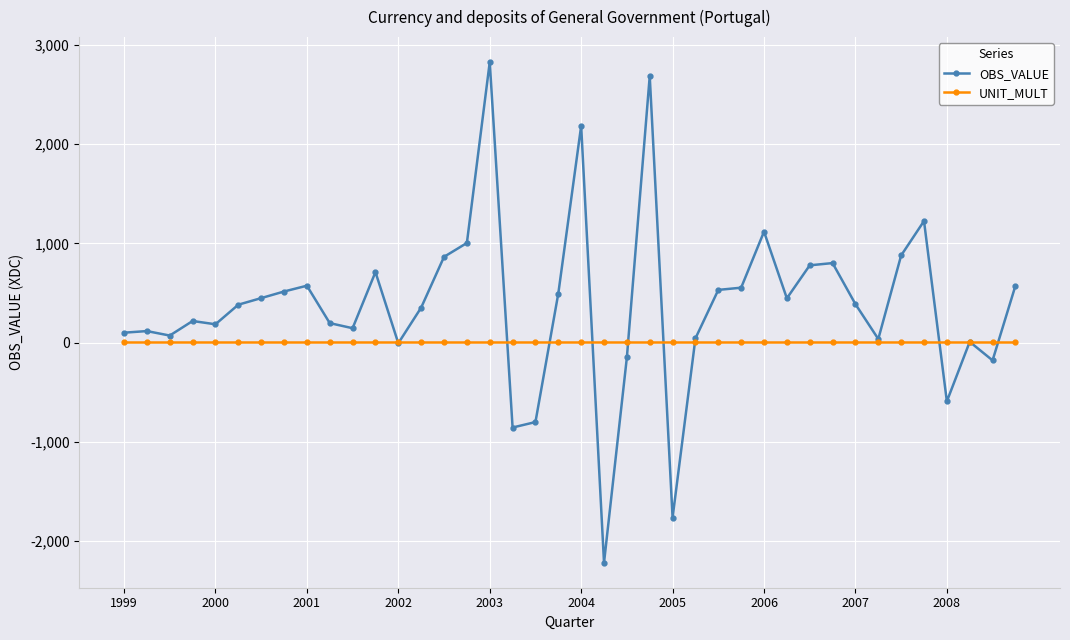

What is the minimum value shown in the chart?

-2217.5